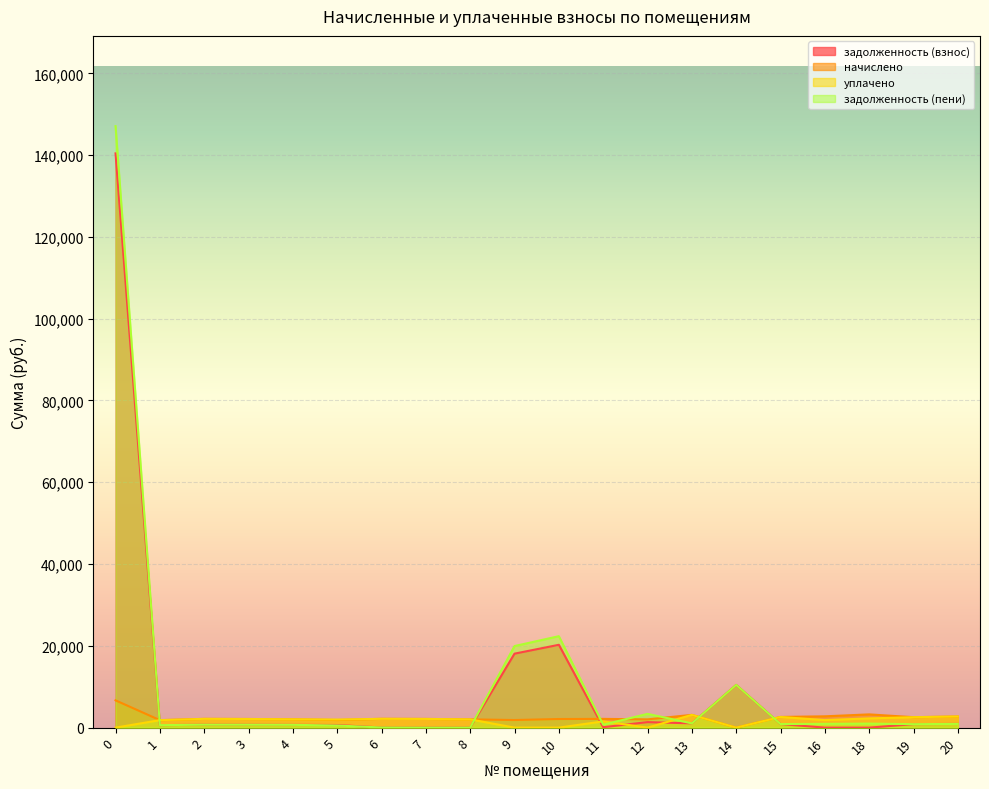

At which label is задолженность (пени) closest to 73544?

10